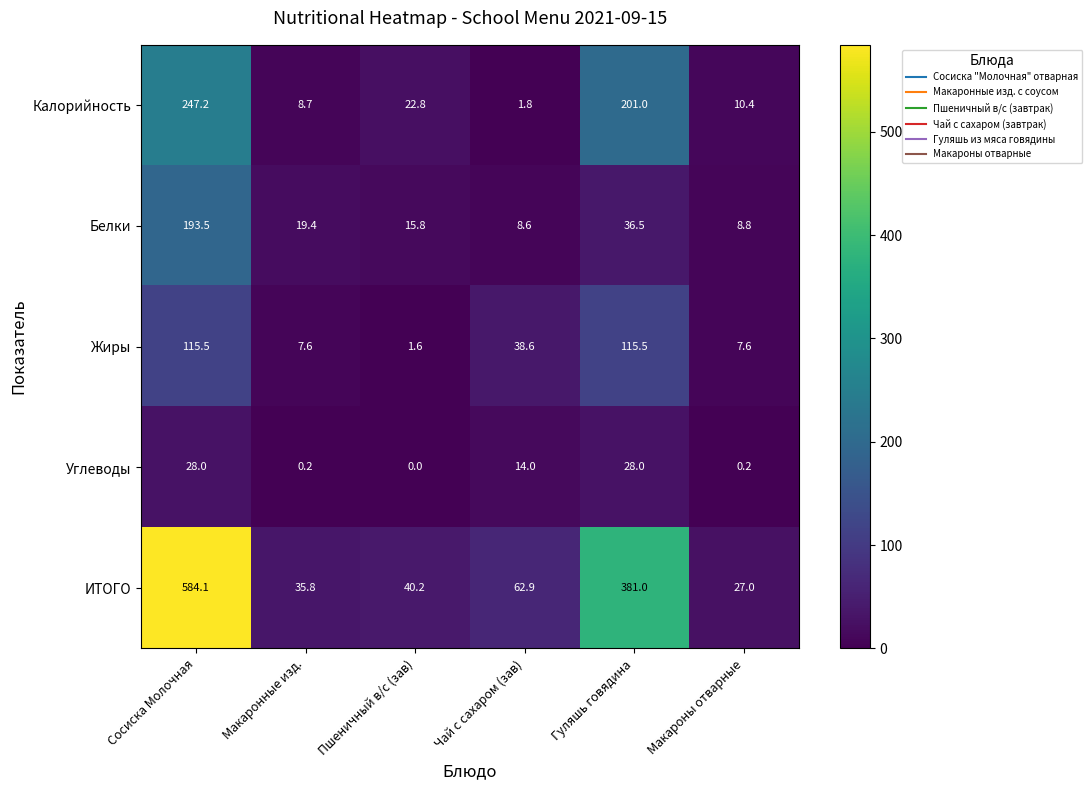

How many distinct data groups are displayed?

5